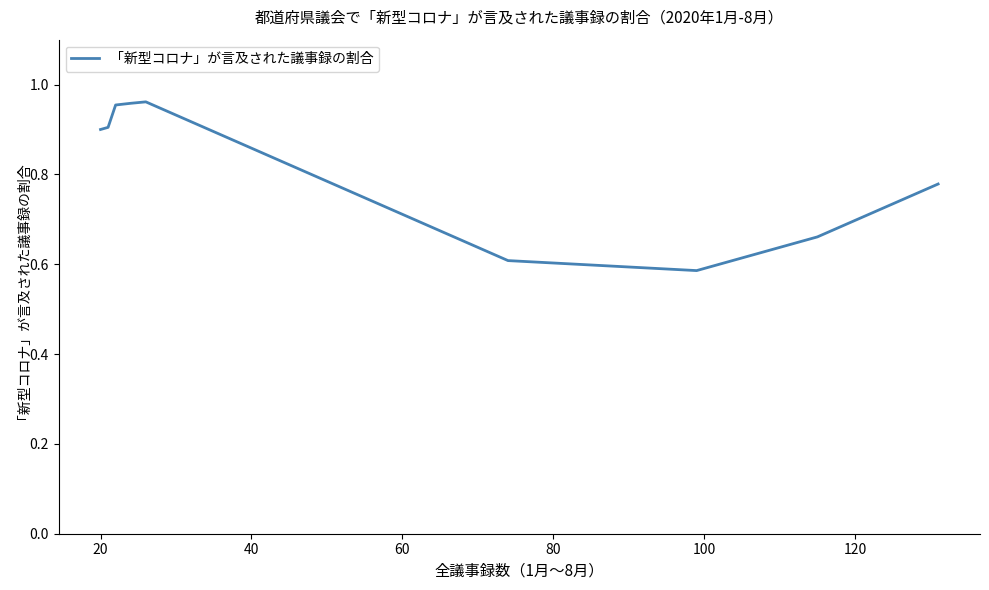

Does the chart display data point markers on the line(s)?

No